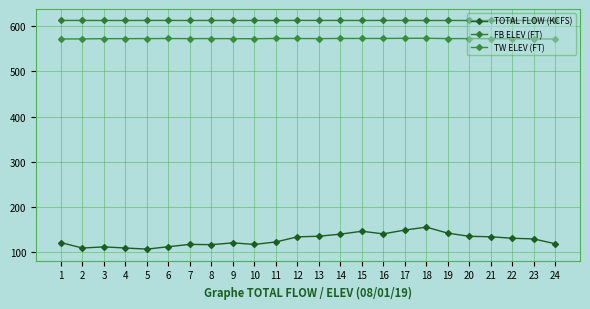

Rank the series by their maximum value, from lowest to highest.

TOTAL FLOW (KCFS), TW ELEV (FT), FB ELEV (FT)